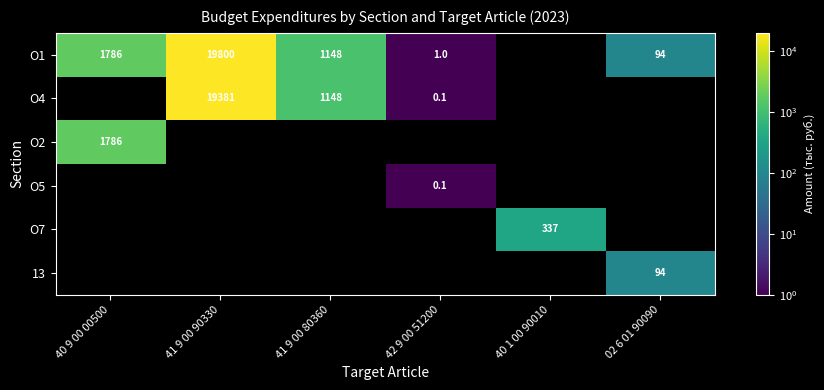

What is the minimum value shown in the chart?

0.1